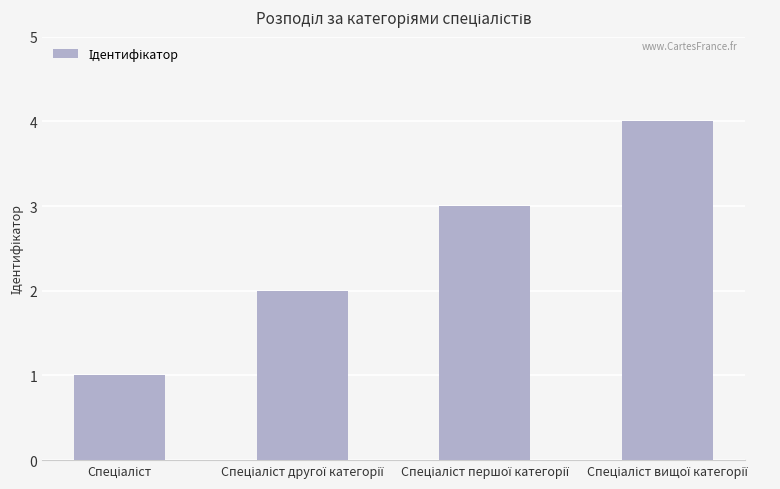

Count the values in the range 2 to 4.

3